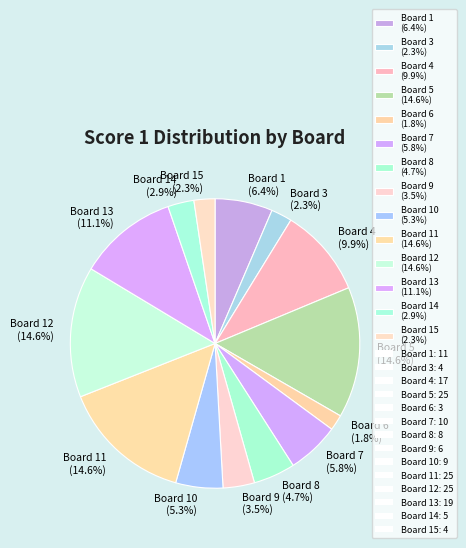

Between Board 6 (1.8%) and Board 10 (5.3%), which is larger?

Board 10 (5.3%)